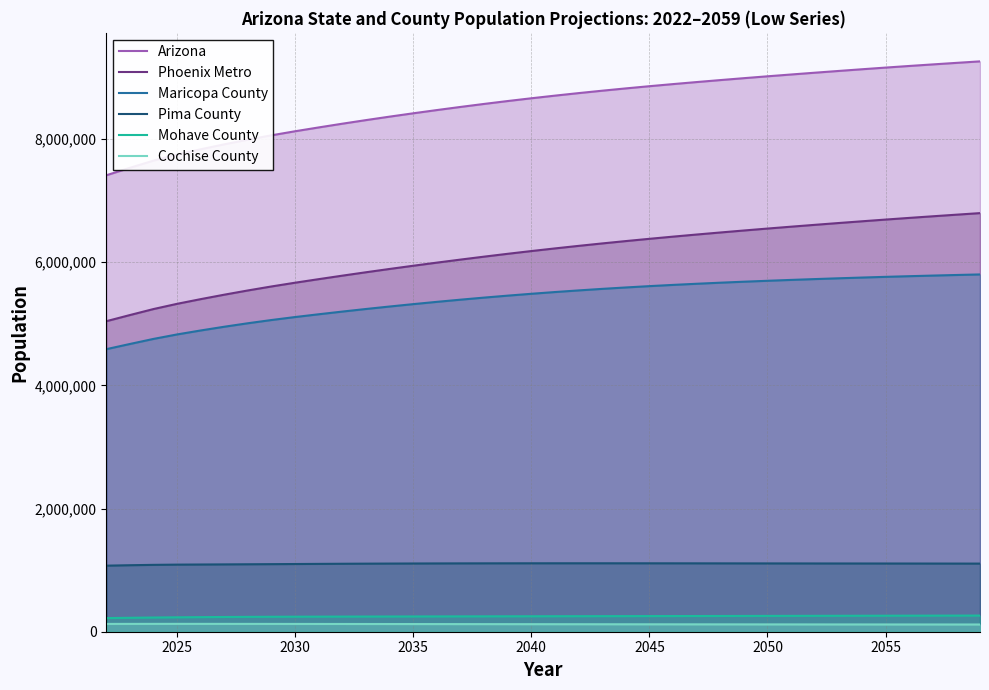

What is the lowest value of the Arizona series?

7409200